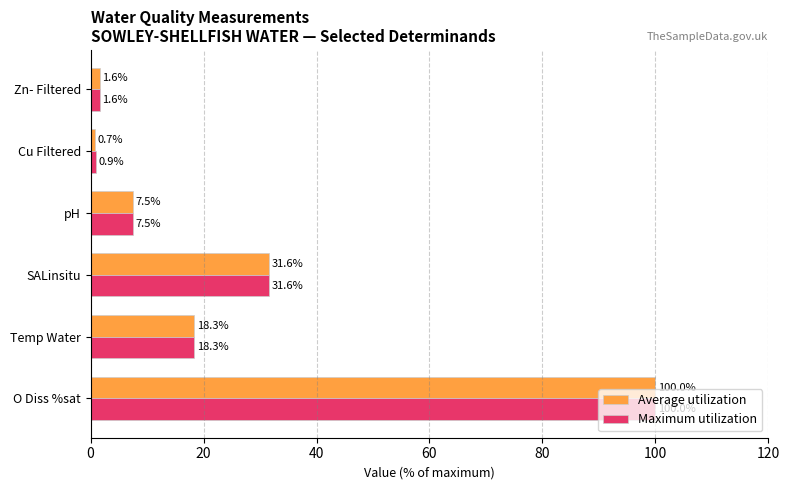

How many data points does each series have?

6